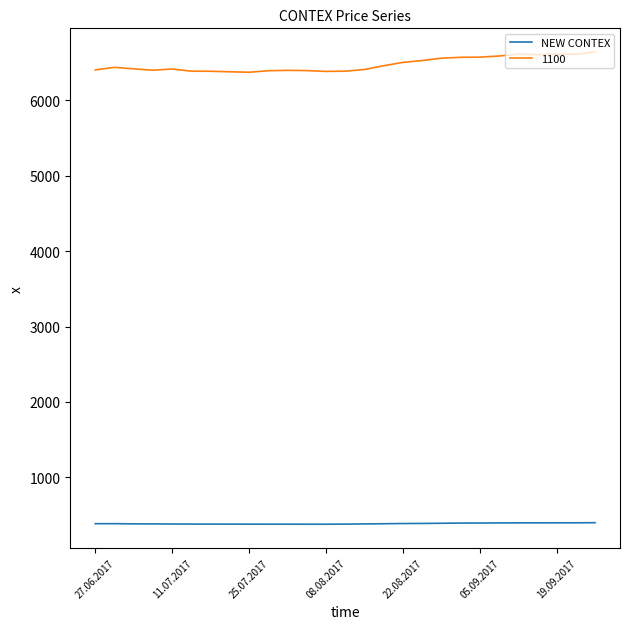

True or false: NEW CONTEX and 1100 cross at least once.

False